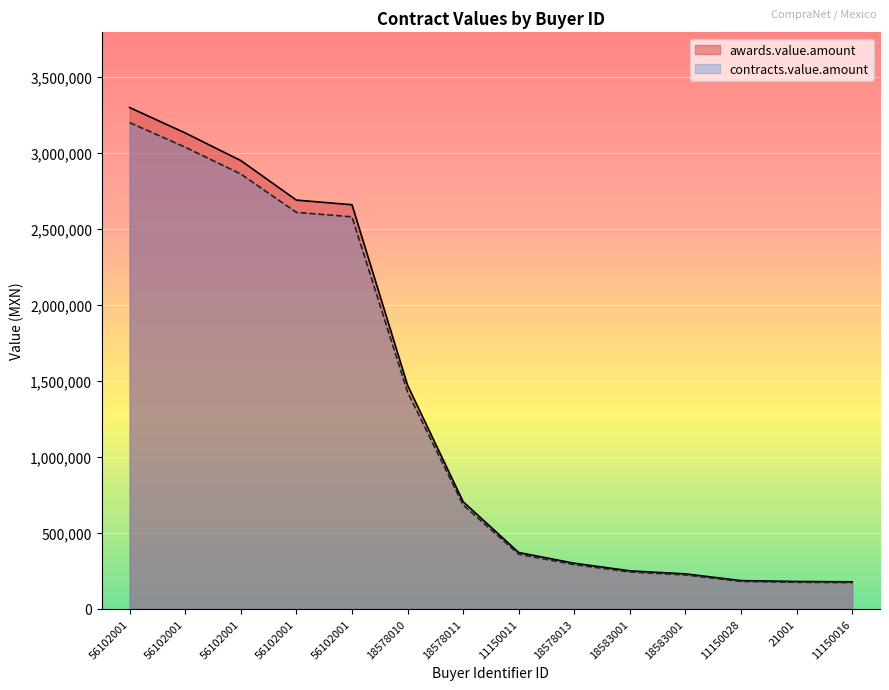

What are all the series names shown in the legend?

awards.value.amount, contracts.value.amount